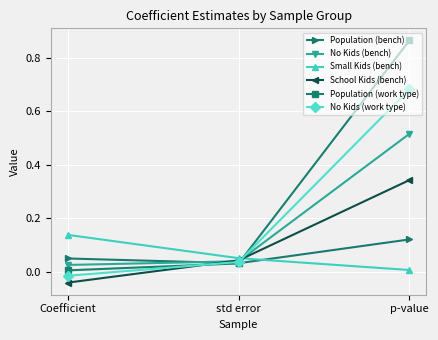

Which series has the largest total across all categories?

Population (work type)